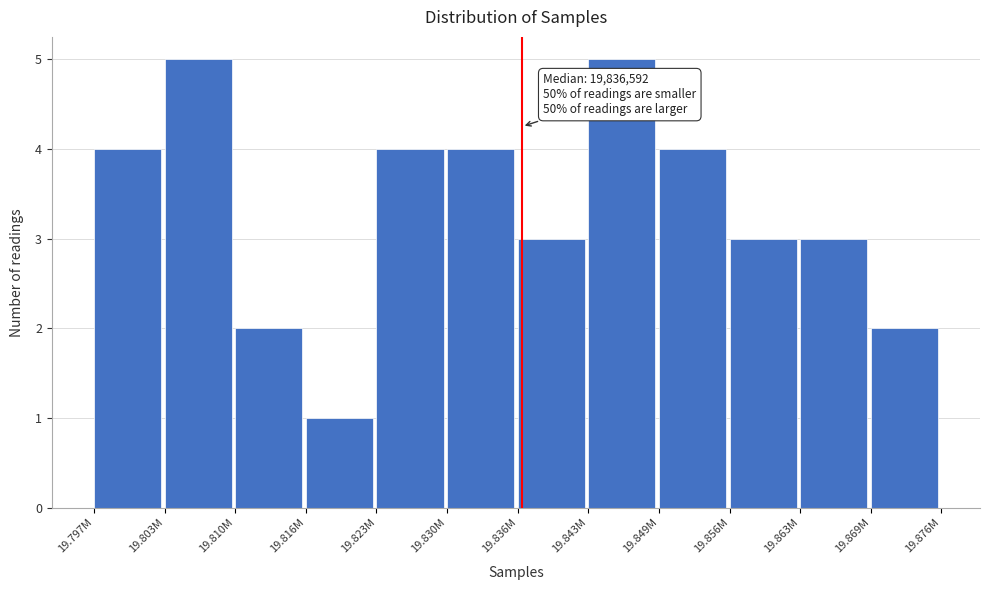

Reading left to right, what are all the values shown in this chart?

19.797M=4	19.803M=5	19.810M=2	19.816M=1	19.823M=4	19.830M=4	19.836M=3	19.843M=5	19.849M=4	19.856M=3	19.863M=3	19.869M=2